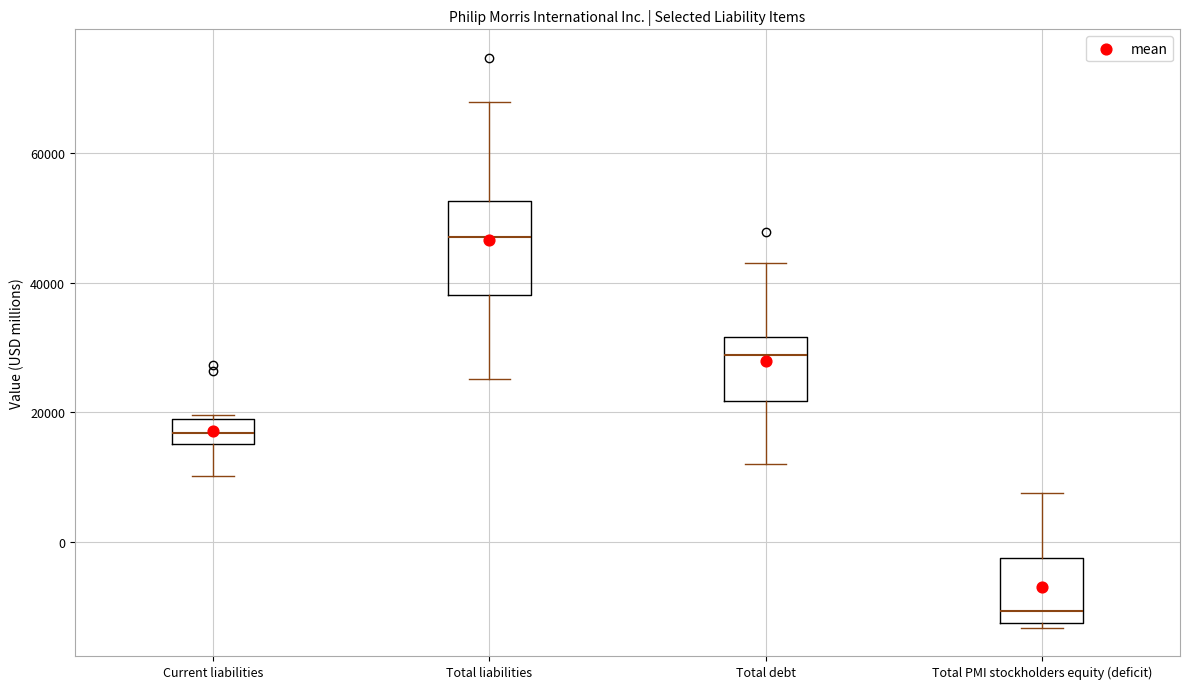

Where is the lower edge of the box for Current liabilities on the y-axis? The values are not printed on the chart, so give them approximately, as read against the axis.

16000